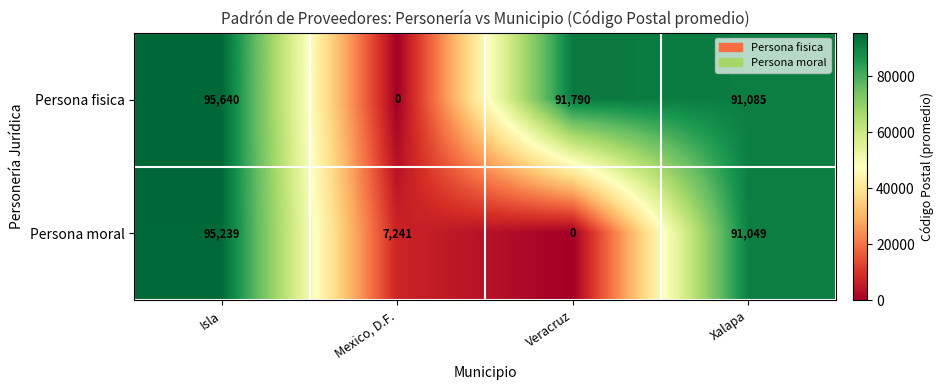

Rank the series by their maximum value, from highest to lowest.

Persona fisica, Persona moral